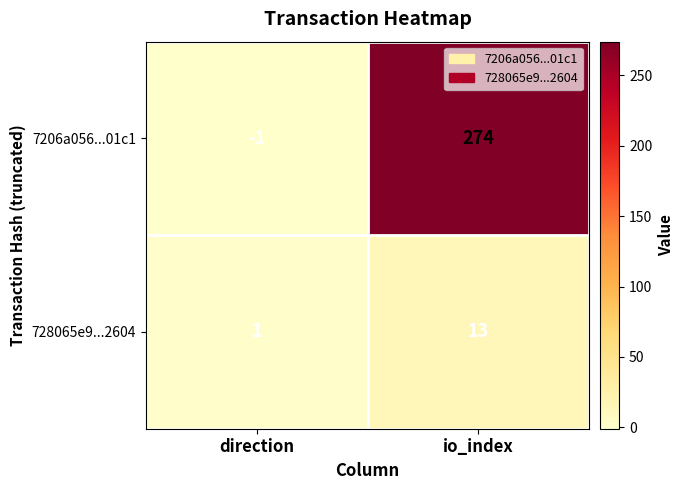

What is the maximum value shown in the chart?

274